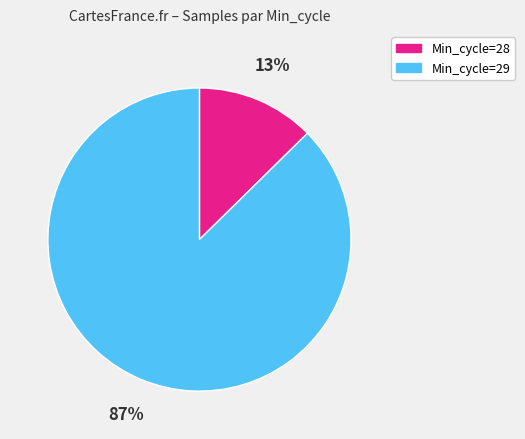

Which slice is the smallest?

Min_cycle=28